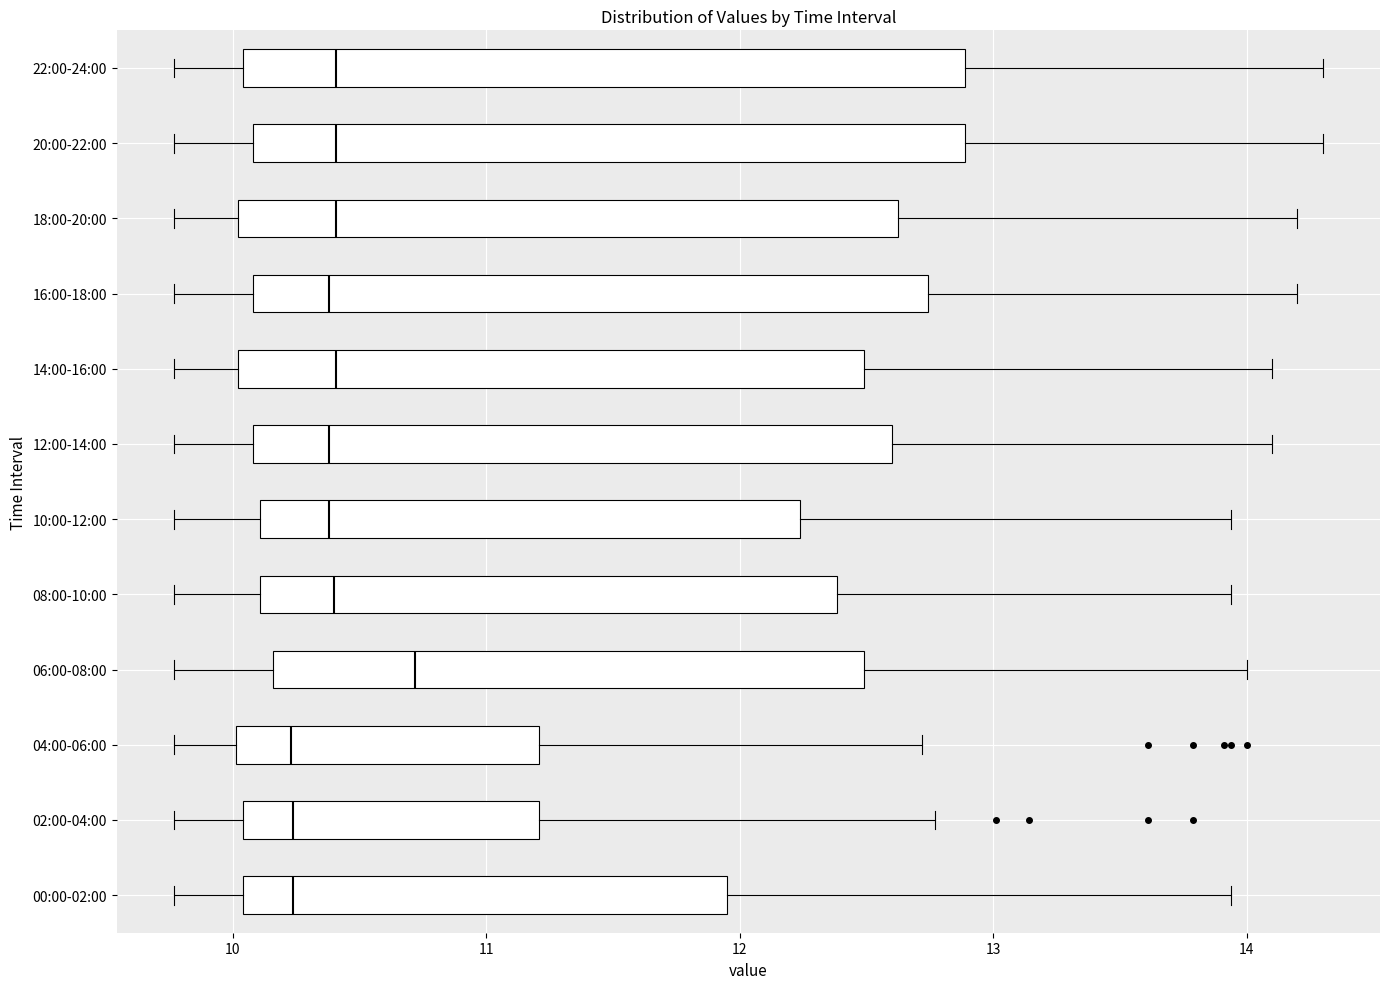

Which box's median line is the furthest to the right?

06:00-08:00